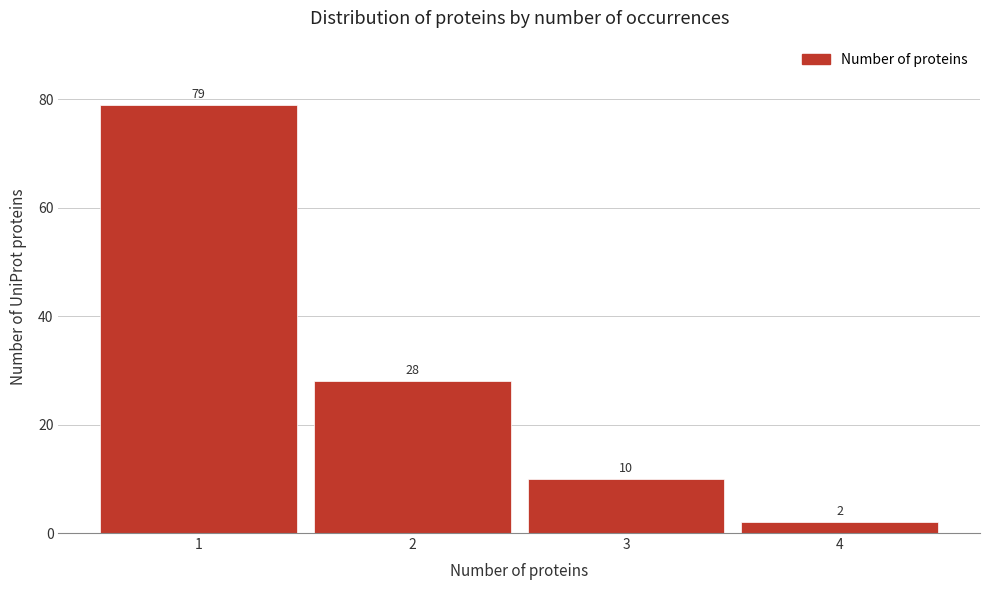

Reading left to right, list every bar in this chart as the range it spans on the x-axis followed by its height.

0.5 to 1.5: 79
1.5 to 2.5: 28
2.5 to 3.5: 10
3.5 to 4.5: 2